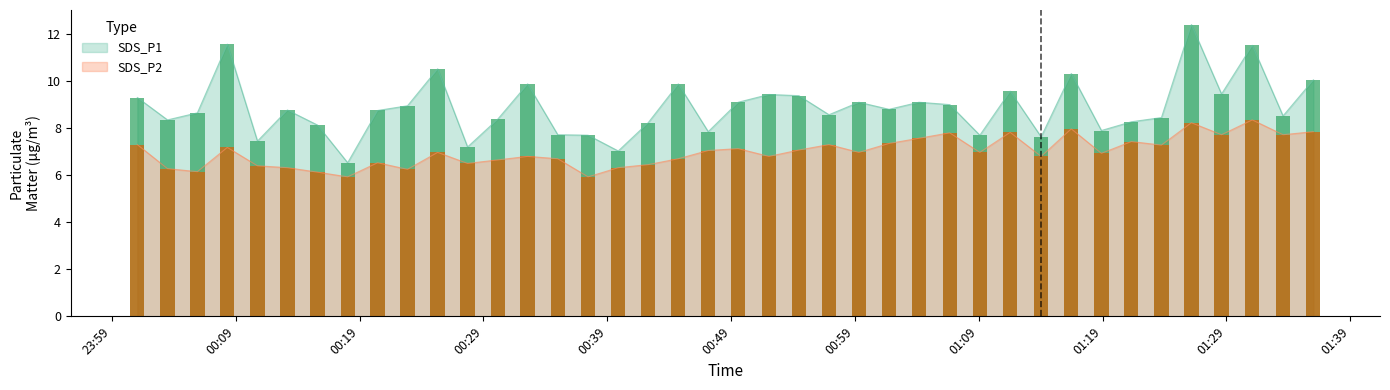

What is the minimum value for SDS_P1?

6.5